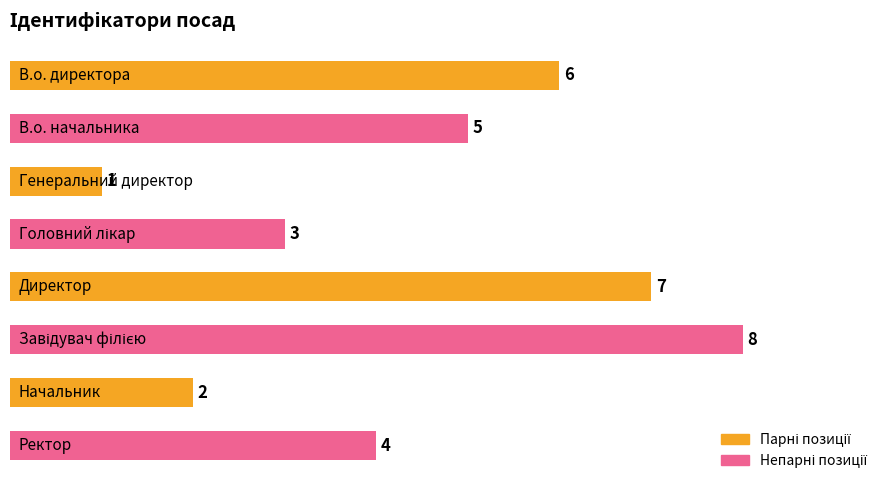

How many values are below 5?

4